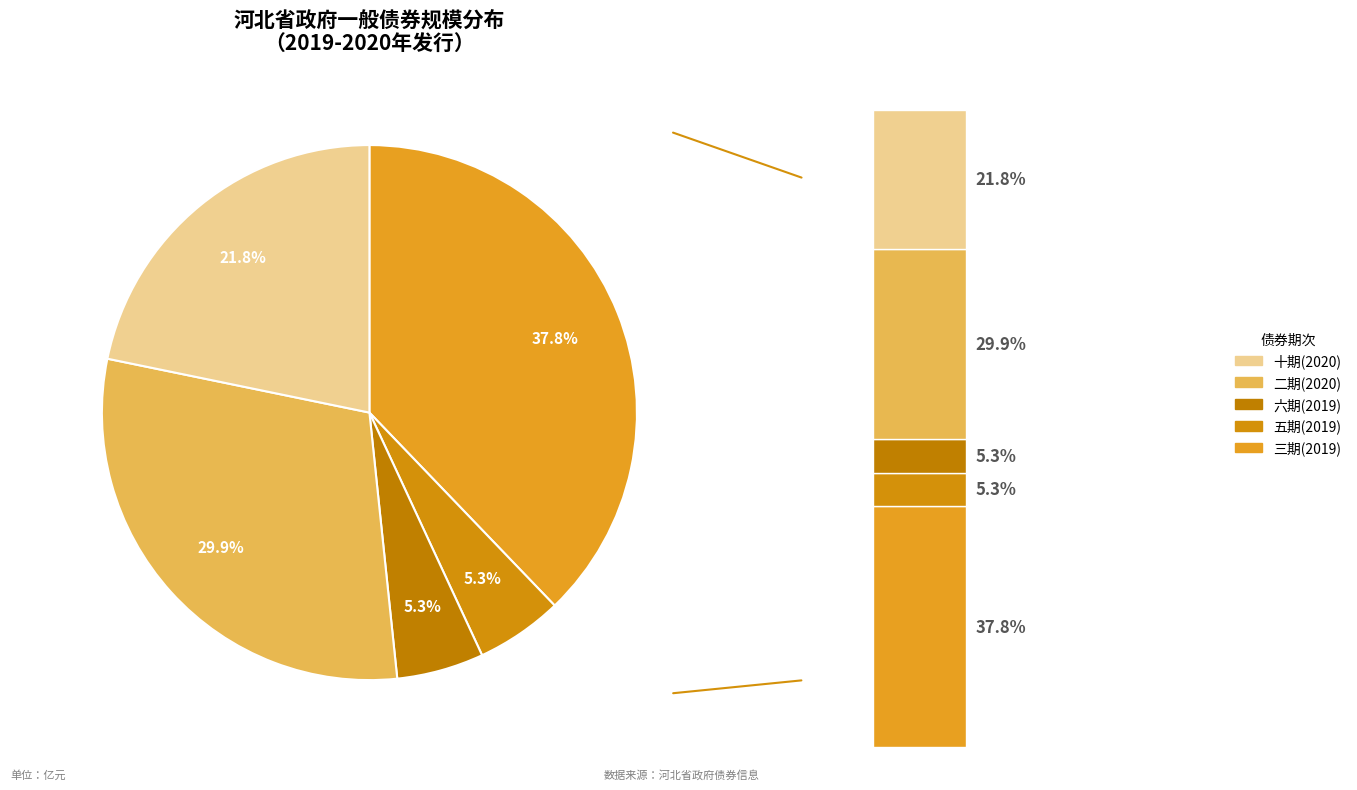

What percentage is the 2019年河北省政府一般债券（三期） slice, to the nearest percent?

38%